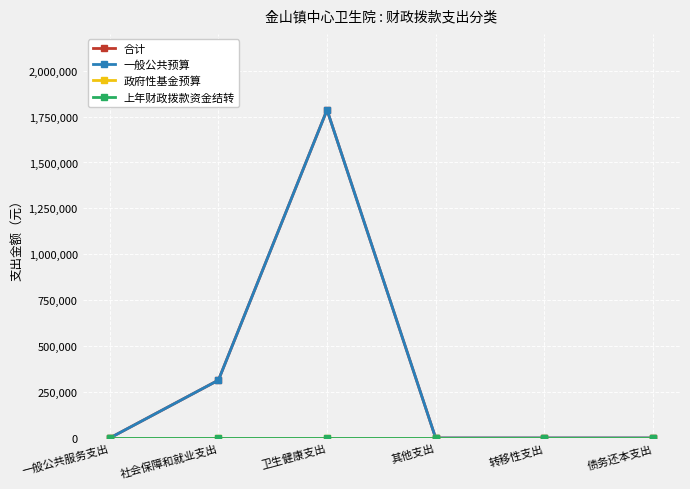

Where is the first local maximum for 合计?

卫生健康支出